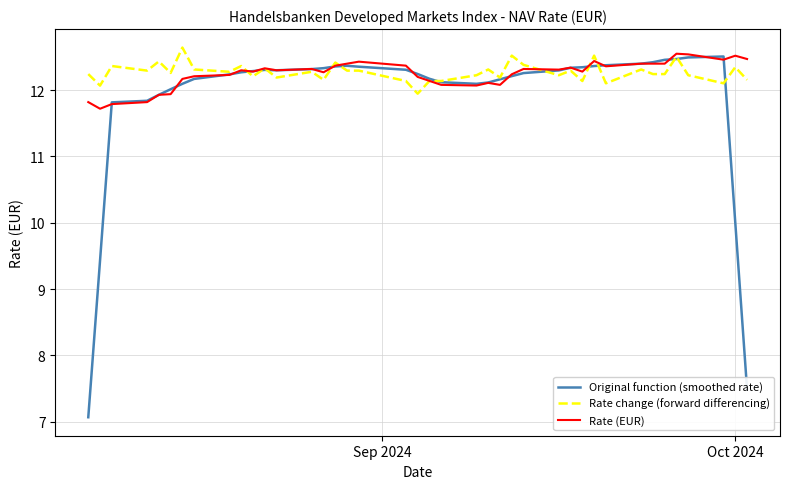

Which series has the largest range (max minus min)?

Original function (smoothed rate)